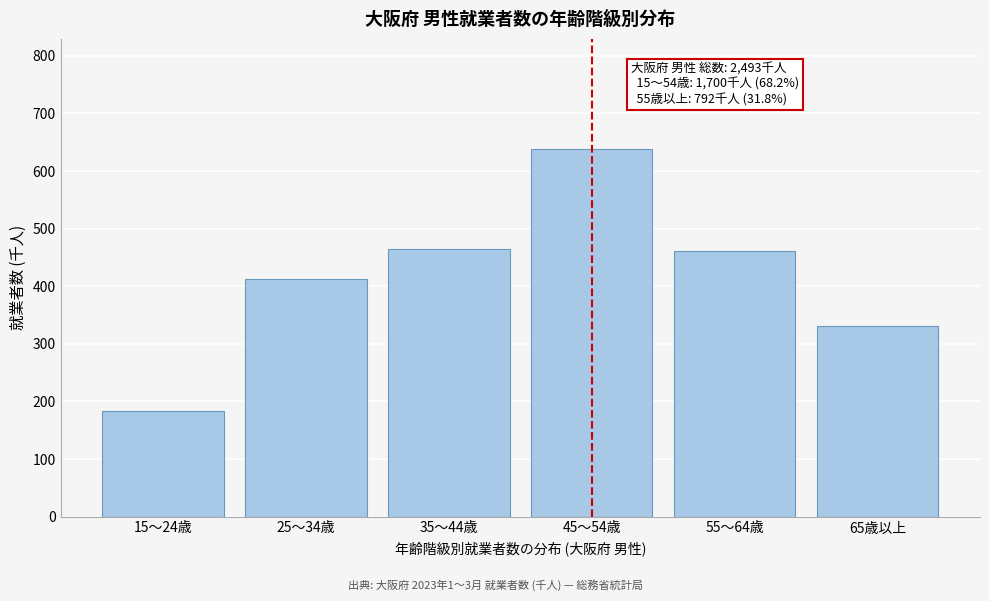

Reading left to right, what are all the values shown in this chart?

184	413	465	638	461	331